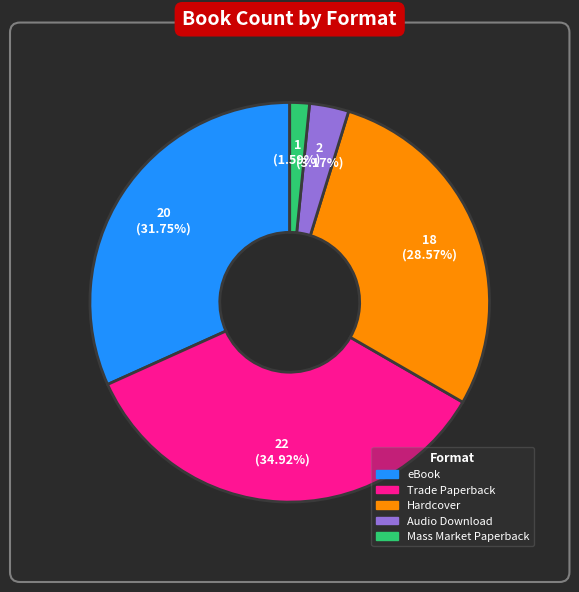

What is the ratio of the value at Mass Market Paperback to the value at eBook?

0.1